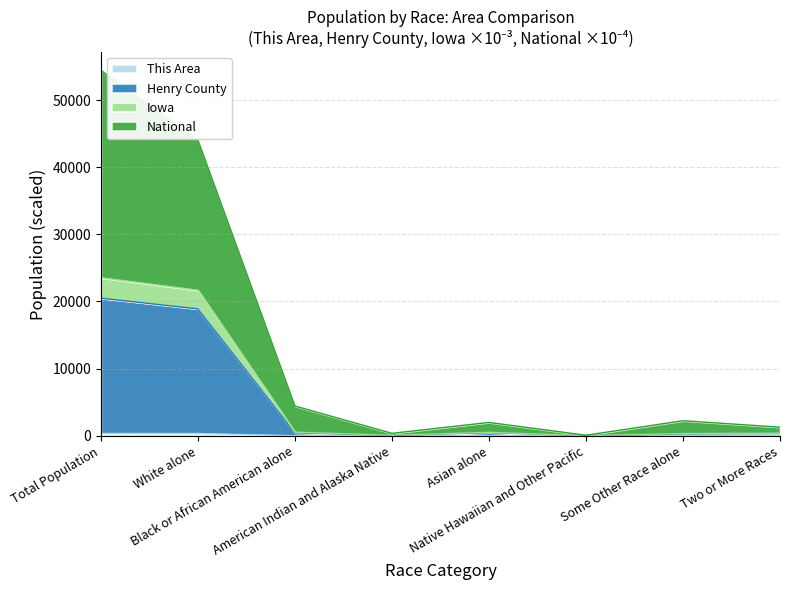

Which series changed the most between Black or African American alone and Two or More Races?

National